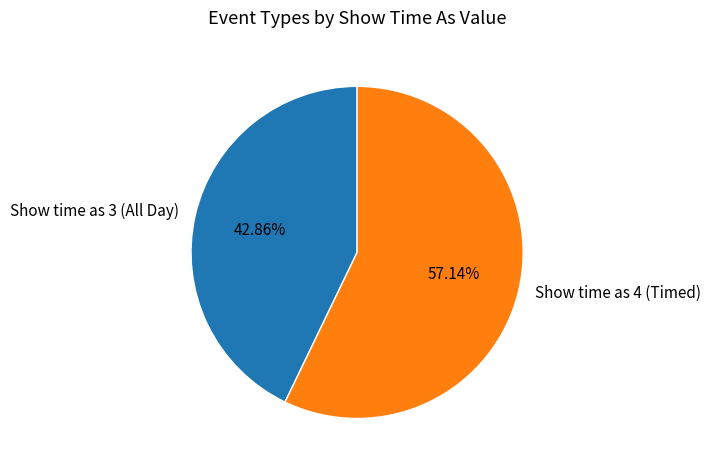

To the nearest percent, what is the average slice percentage?

50%